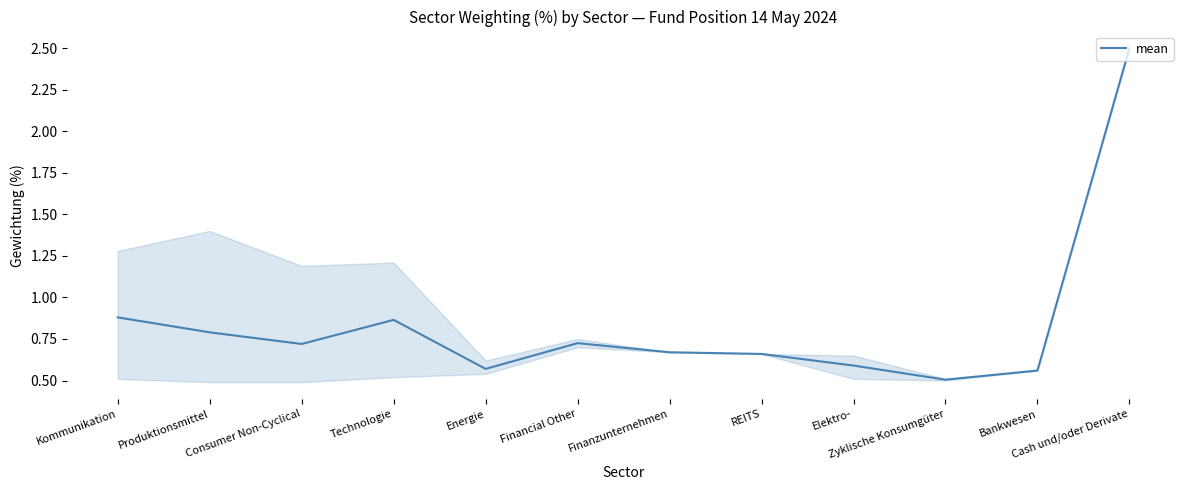

Read the value at Cash und/oder Derivate.

2.5